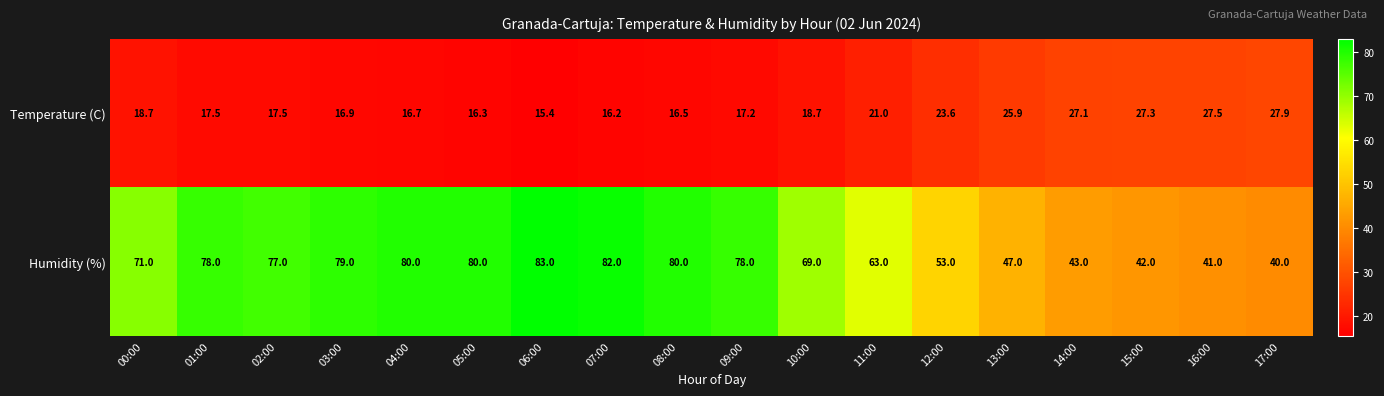

What is the difference between the maximum and minimum values in the Temperature (C) series?

12.5